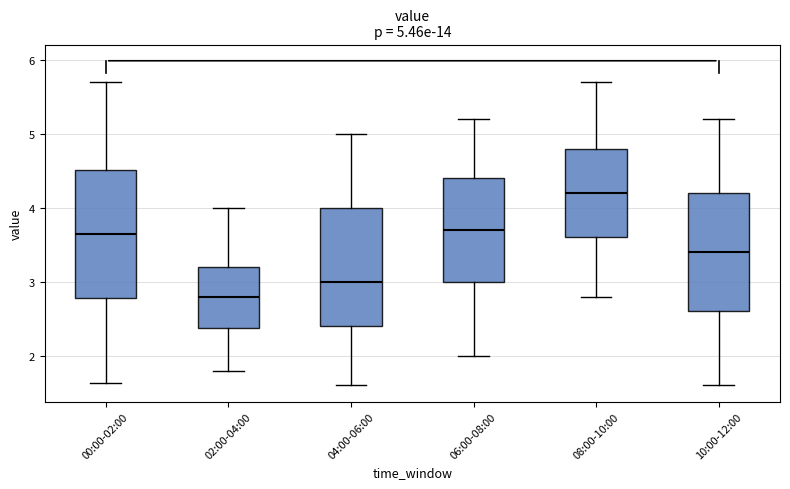

Which box's median line is the highest?

08:00-10:00